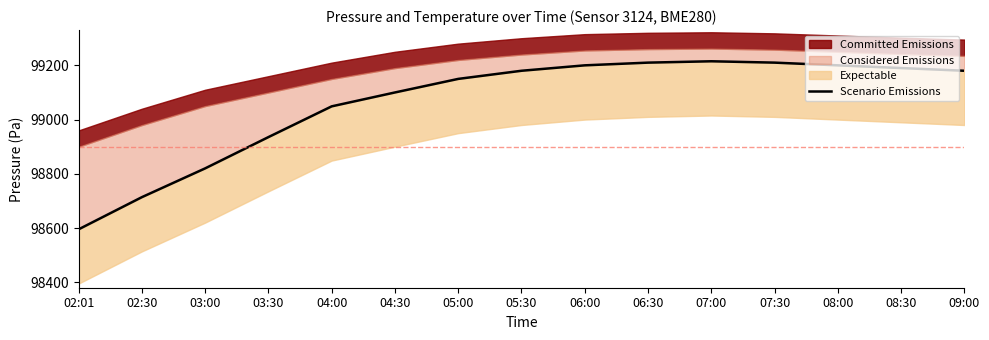

Rank the categories by value from lowest to highest.

02:01, 02:30, 03:00, 03:30, 04:00, 04:30, 05:00, 05:30, 09:00, 08:30, 06:00, 08:00, 06:30, 07:30, 07:00